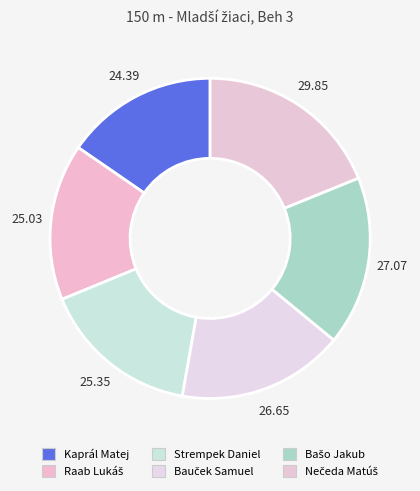

Is there any slice that represents more than half of the pie?

No